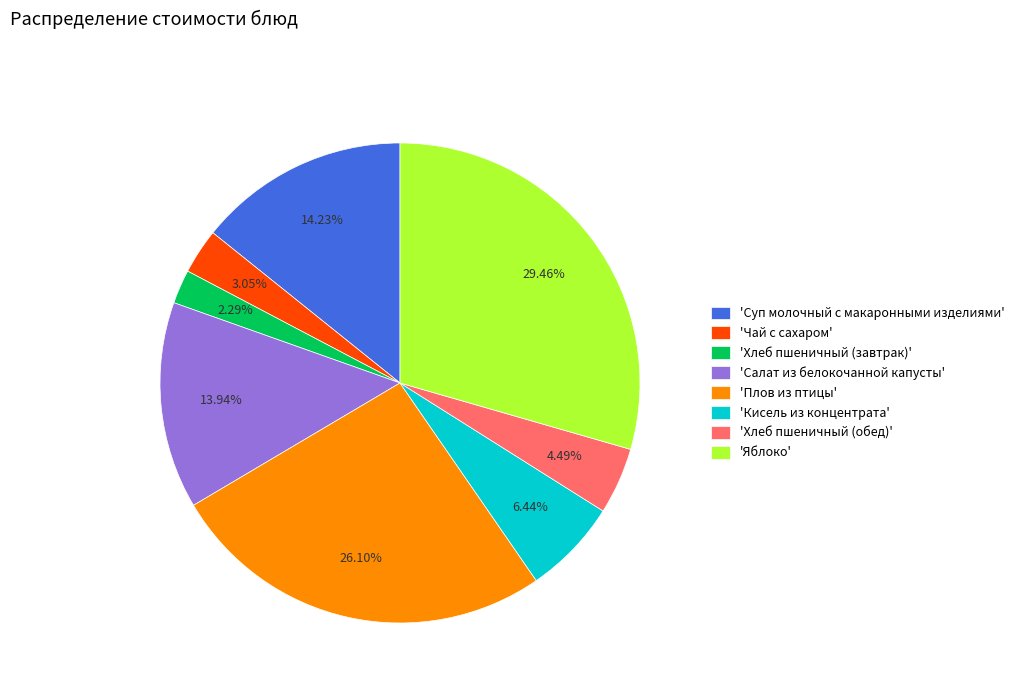

Which slice is the largest?

'Яблоко'